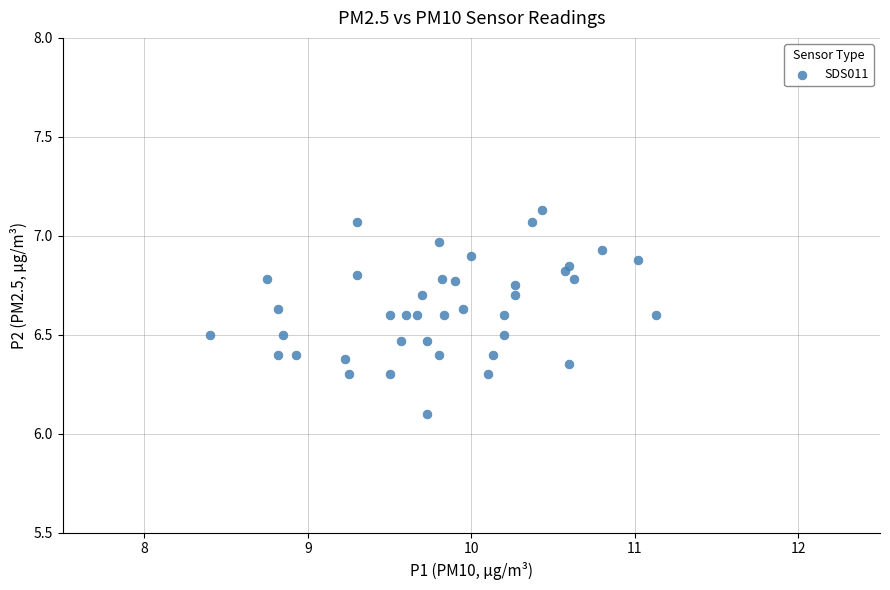

What Y value in the scatter plot is closest to 6?

6.1